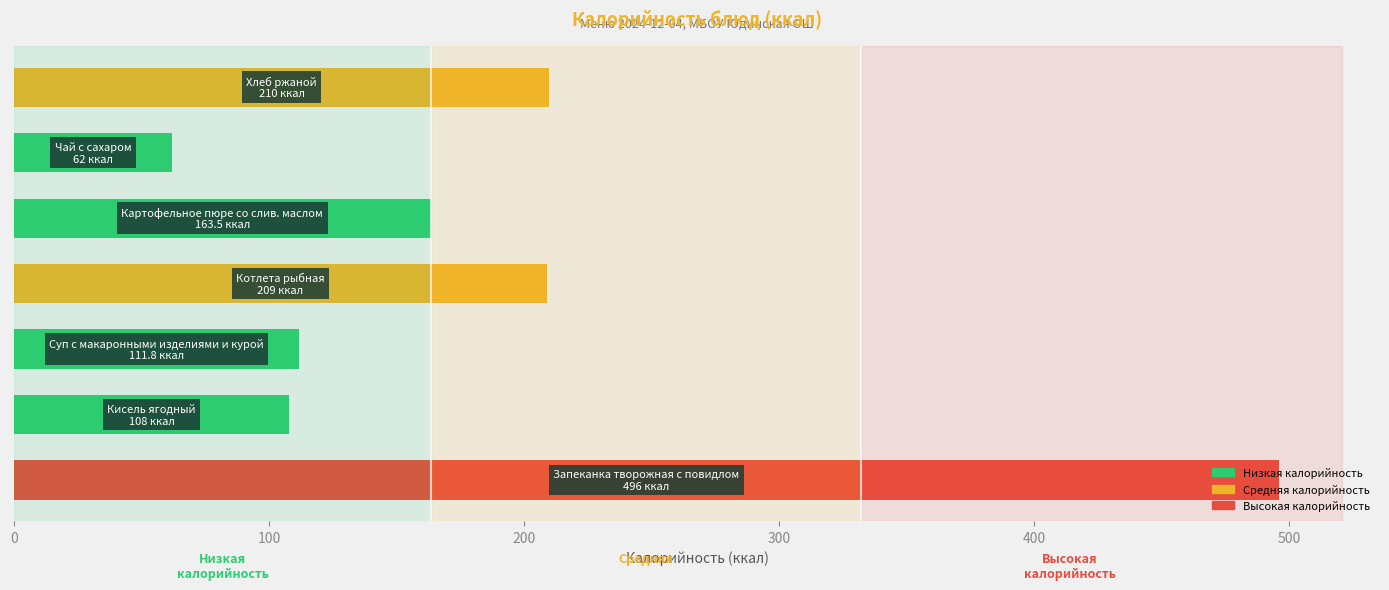

How many bars are there in total?

7